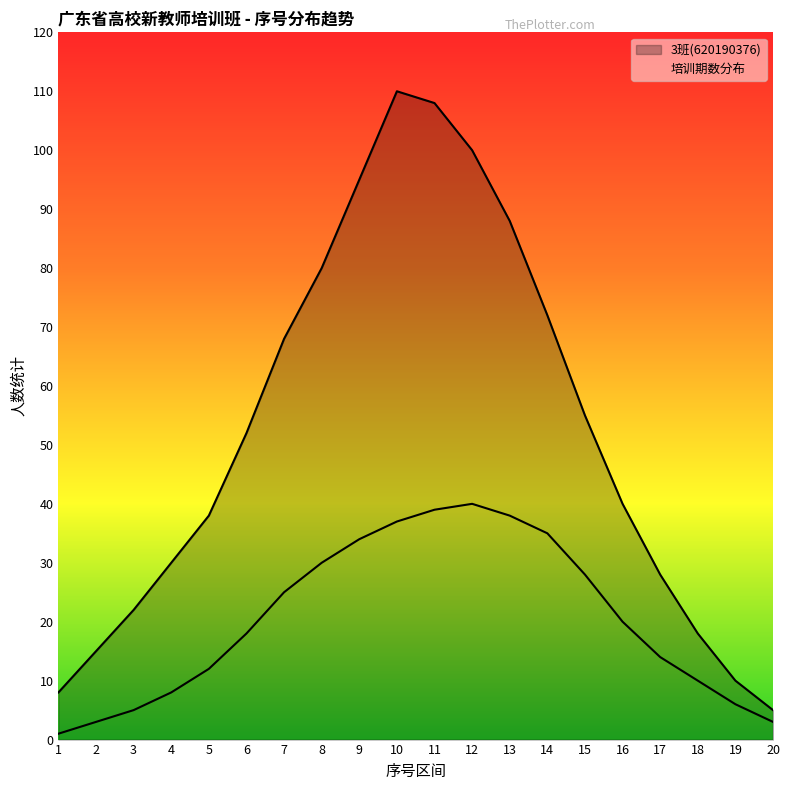

How many interior local peaks (higher than both neighbors) does the data have?

1